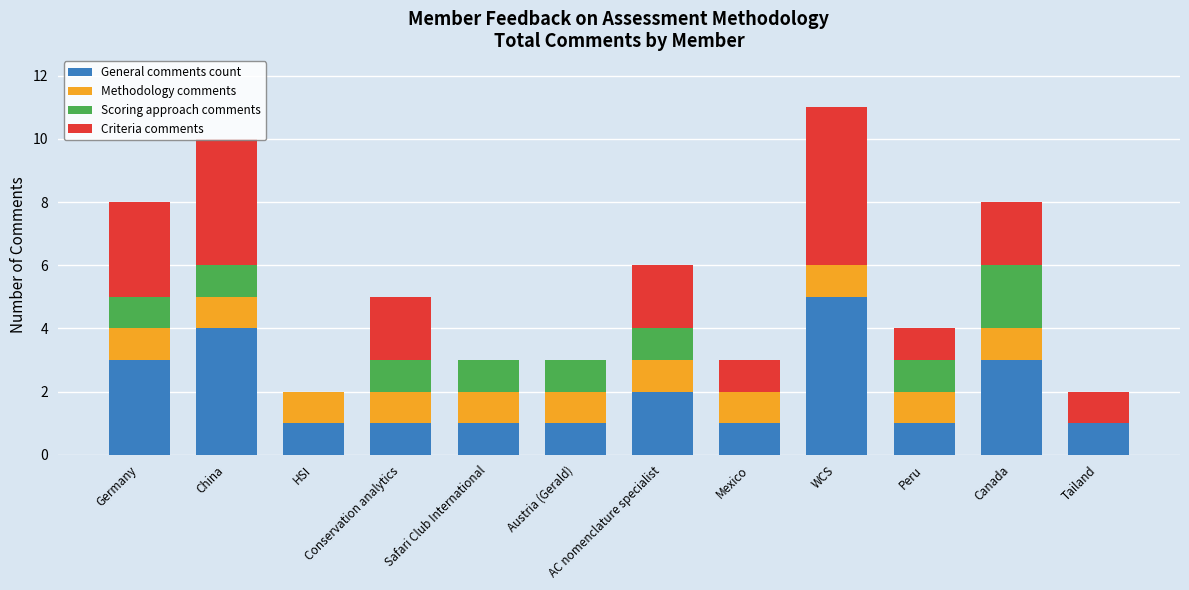

What is the highest value of the General comments count series?

5